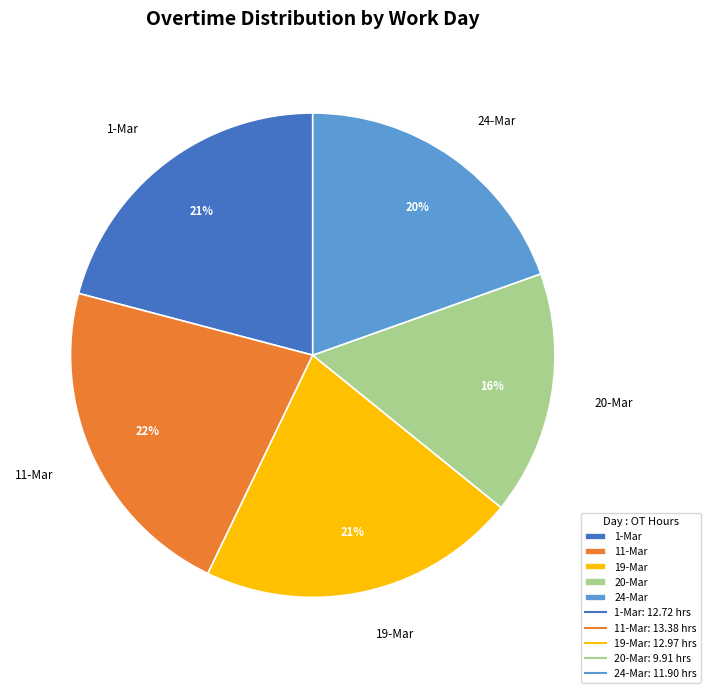

Does 24-Mar represent more than half of the total?

No